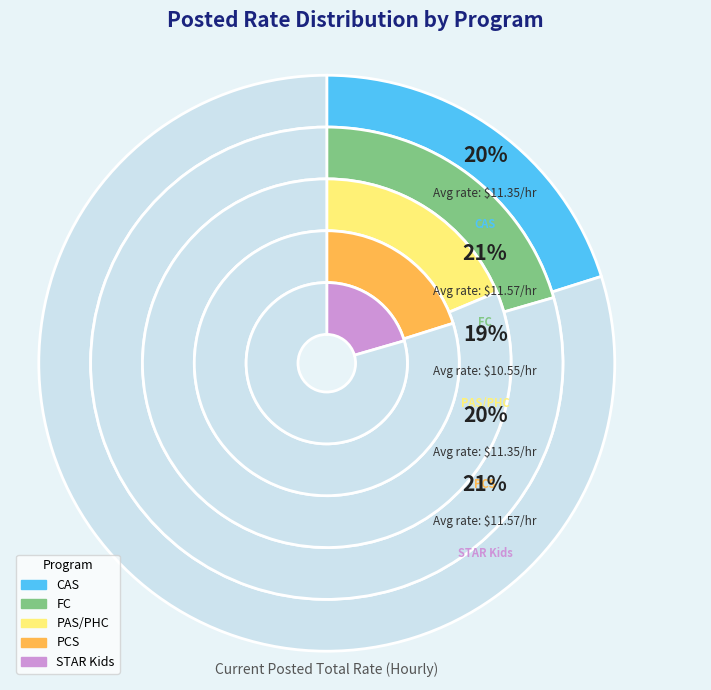

Rank the categories by value from lowest to highest.

PAS/PHC, CAS, PCS, FC, STAR Kids